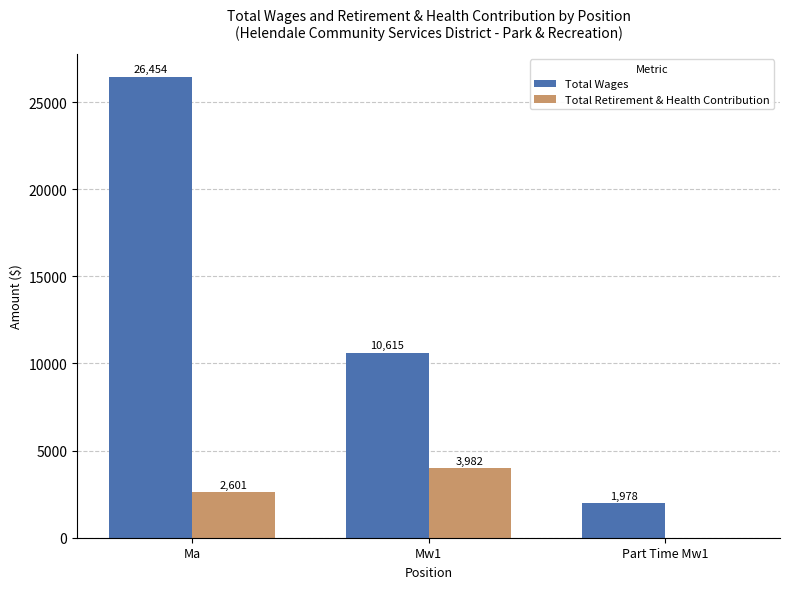

Reading left to right, list all the values displayed in this chart.

Total Wages: 26454	10615	1978
Total Retirement & Health Contribution: 2601	3982	0